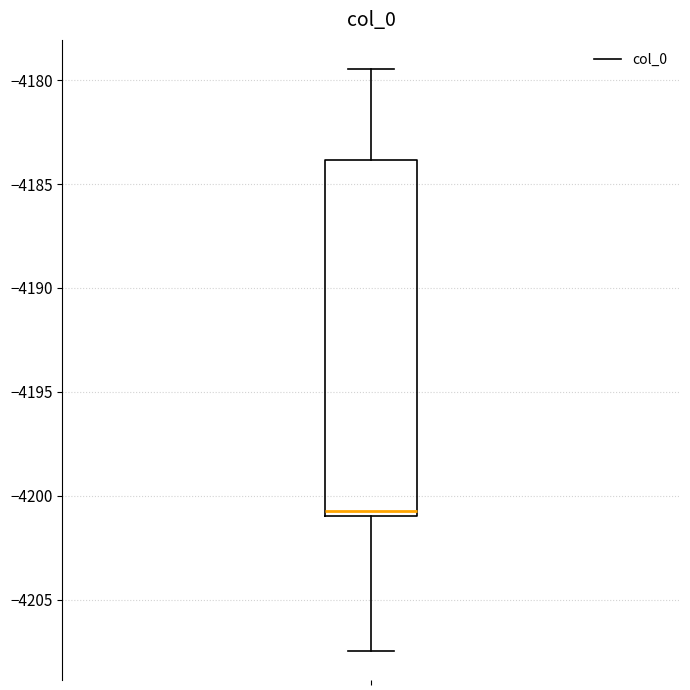

Where does the upper whisker of the box end on the y-axis? The values are not printed on the chart, so give them approximately, as read against the axis.

-4179.5